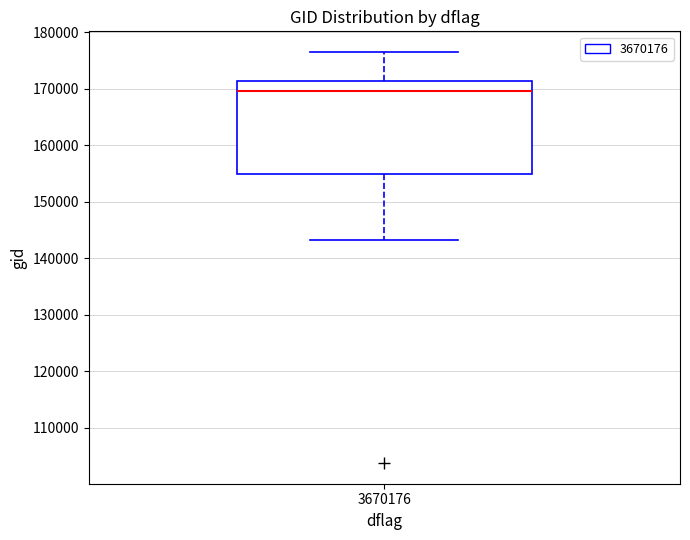

Read this box plot against the y-axis: the position of the median line, the range covered by the box, and the ends of both whiskers. The values are not printed on the chart, so give them approximately, as read against the axis.

median 170000, box 155000 to 171000, whiskers 143000 to 177000